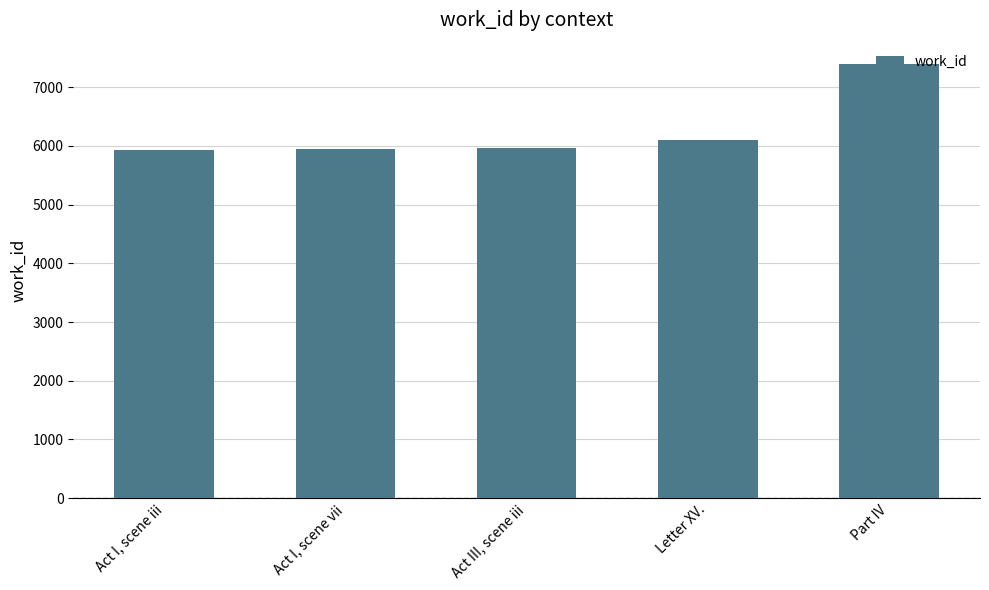

Which has a higher value, Letter XV. or Act I, scene vii?

Letter XV.